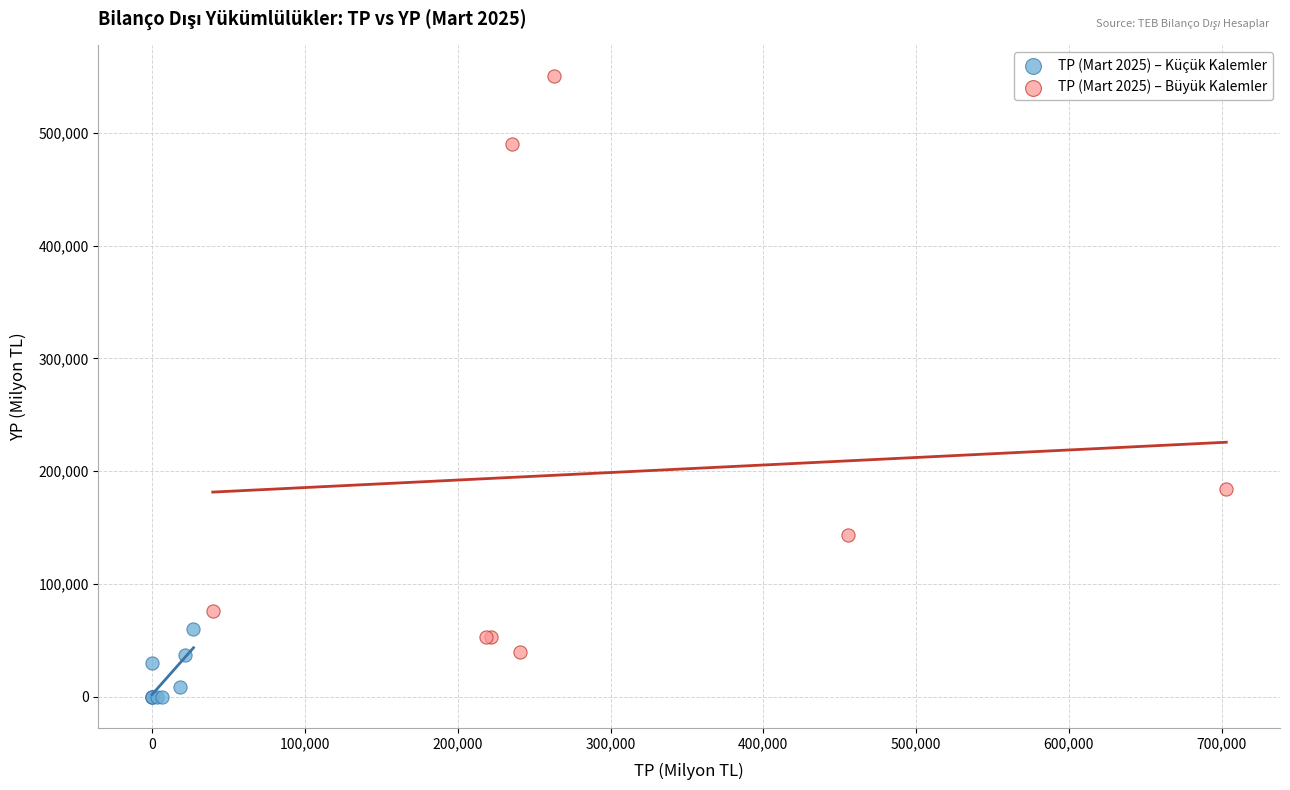

What are all the series names shown in the legend?

TP (Mart 2025) – Küçük Kalemler, TP (Mart 2025) – Büyük Kalemler